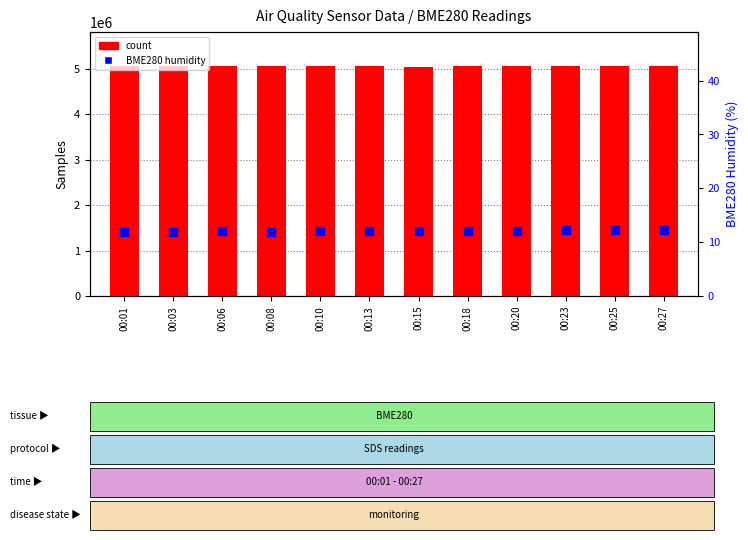

Which series contains the lowest Y value?

BME280 humidity